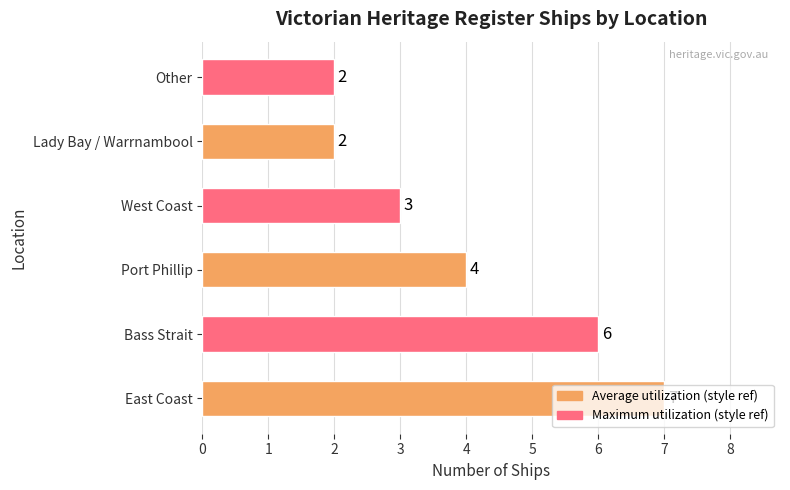

Count the number of categories in the chart.

6